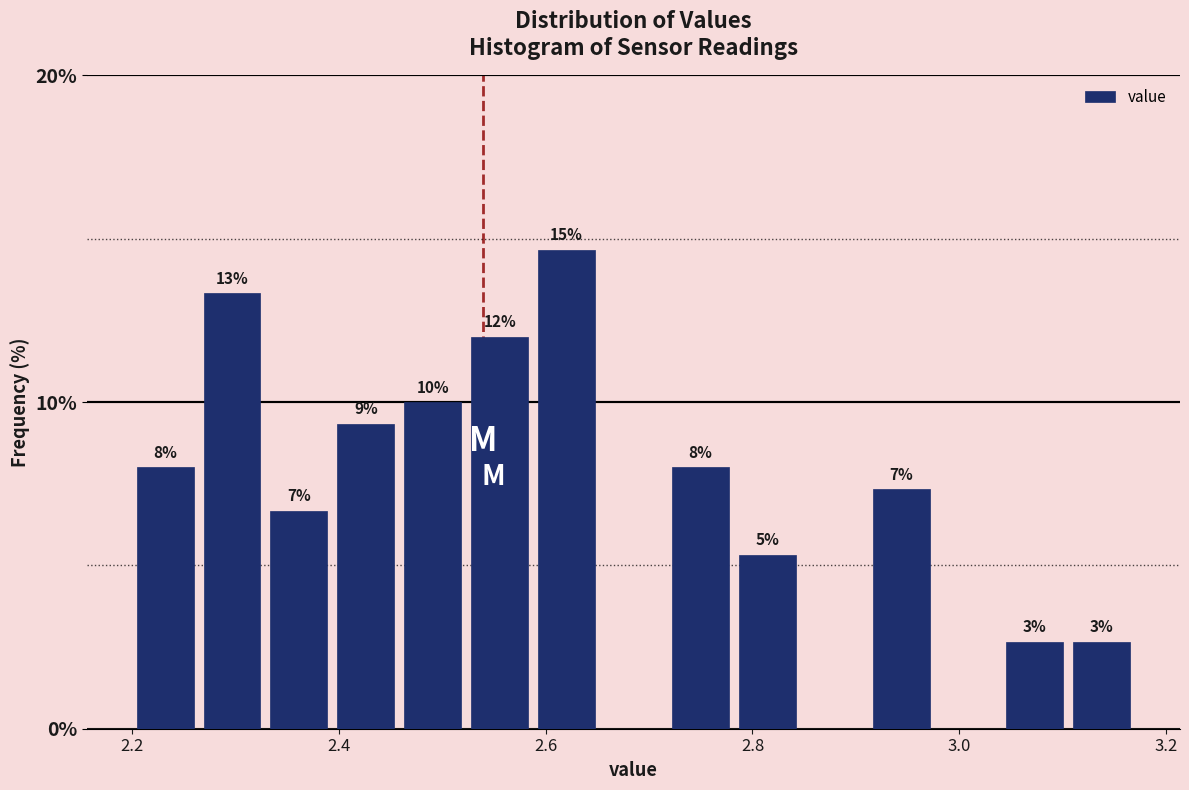

Around what value on the x-axis is the tallest bar? Give the approximate position of its centre, as read against the axis.

2.62